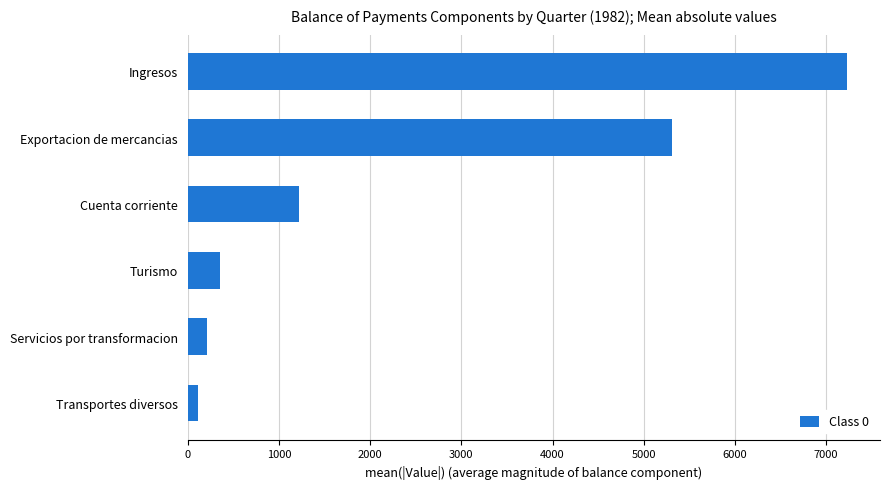

What is the approximate value at Servicios por transformacion?

212.8